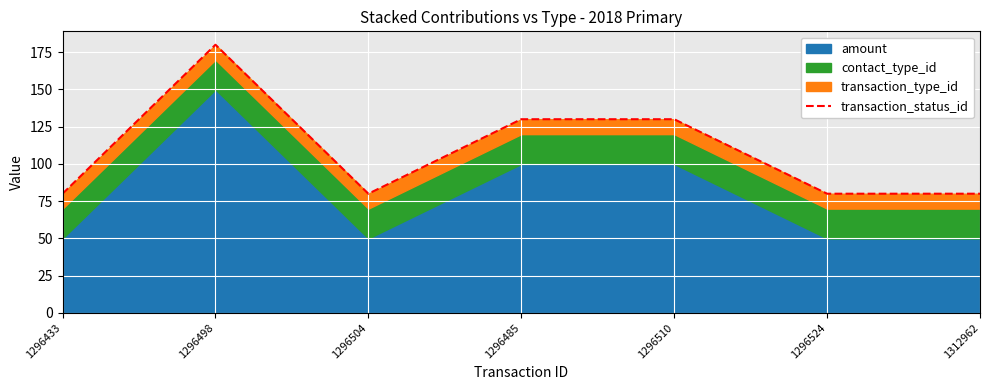

Reading left to right, list all the values displayed in this chart.

1296433=80	1296498=180	1296504=80	1296485=130	1296510=130	1296524=80	1312962=80